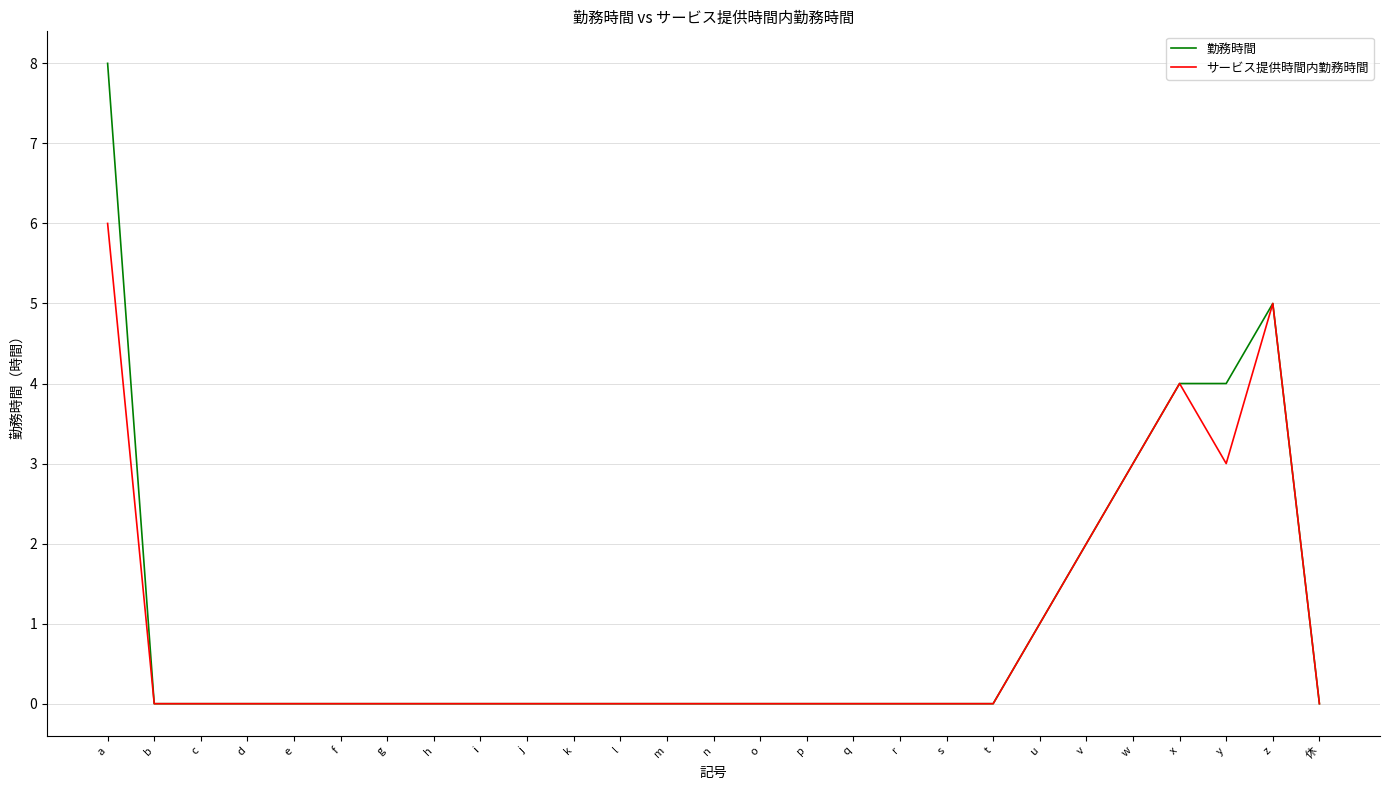

What is the greatest value displayed?

8